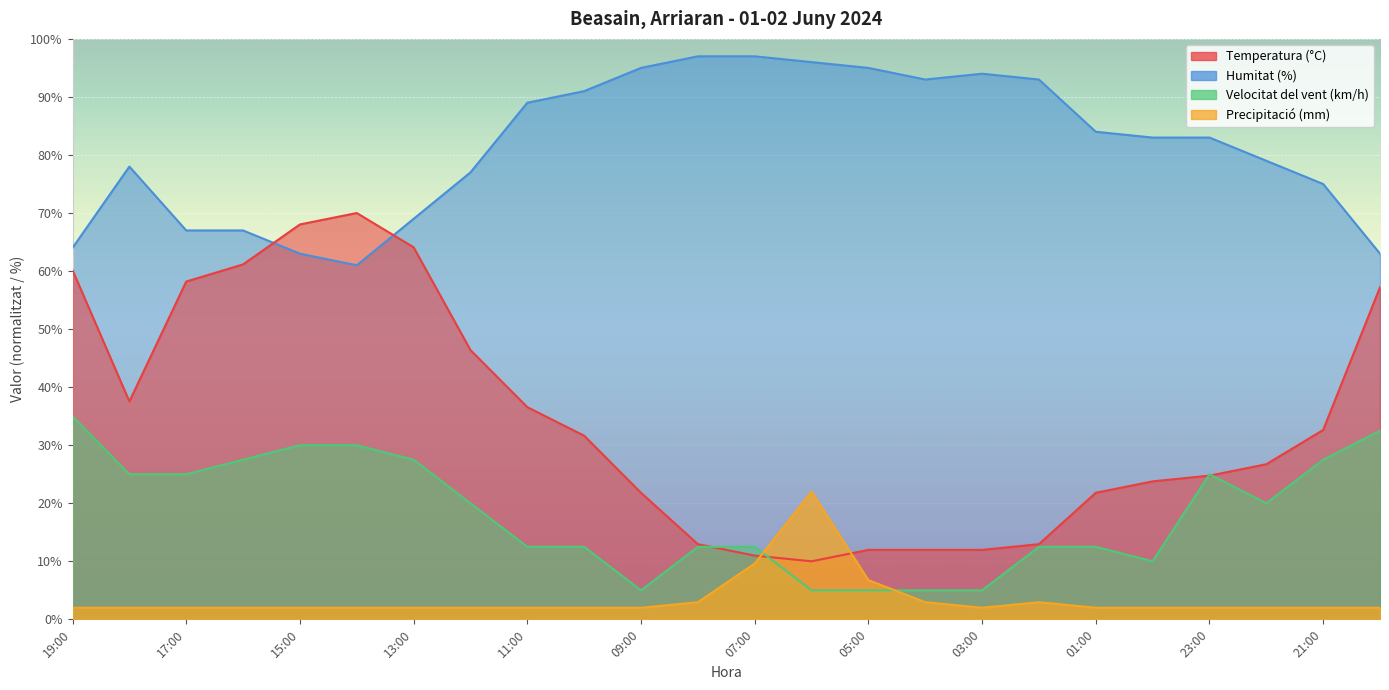

The value of Humitat (%) at 15:00 is 63.0. True or false?

True